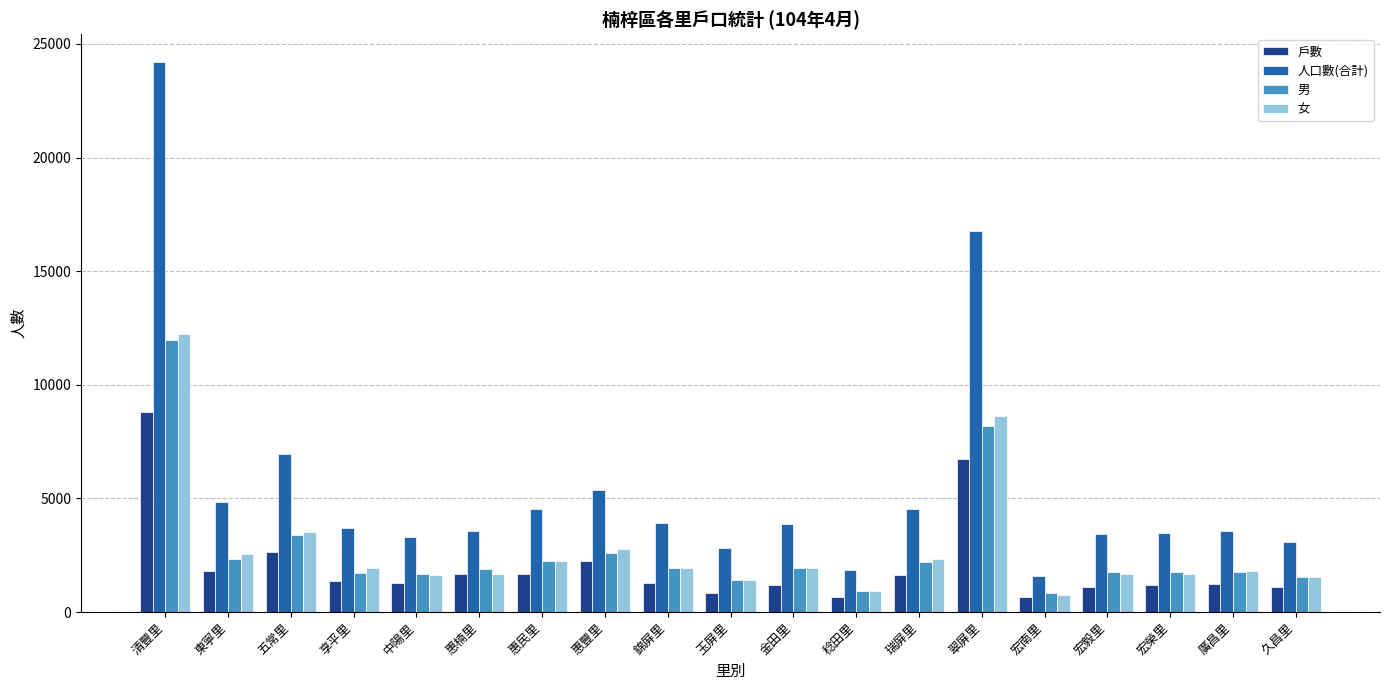

What is the total value across all series at 惠豐里?

13037